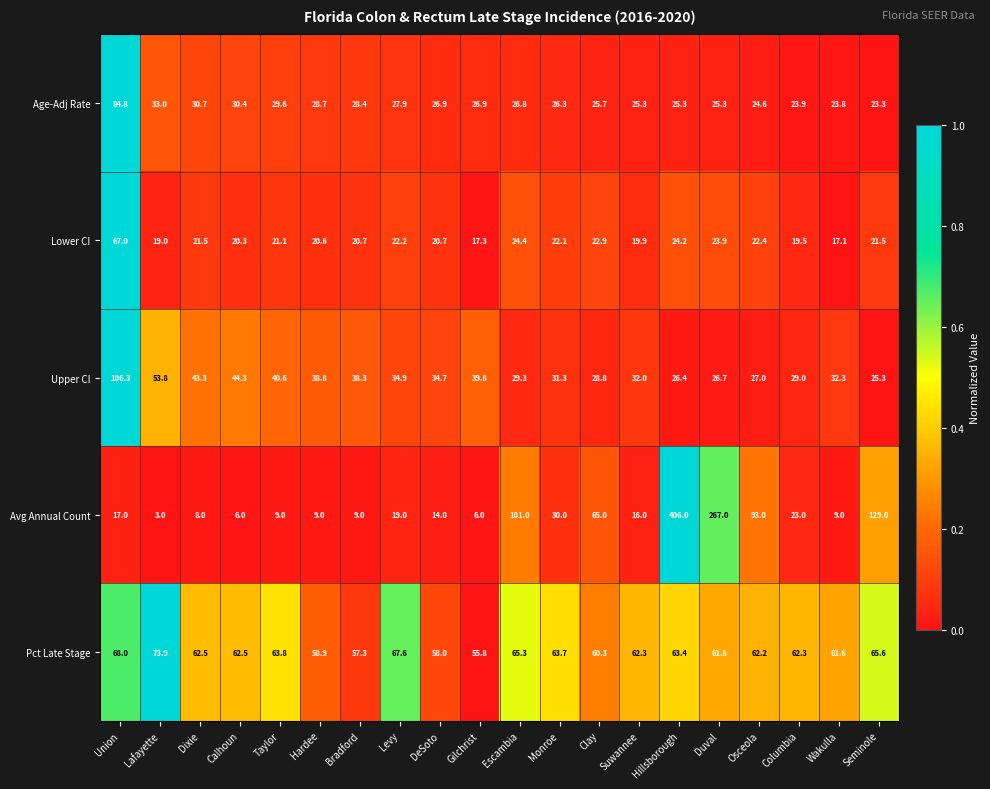

Which series has the largest total across all categories?

Pct Late Stage